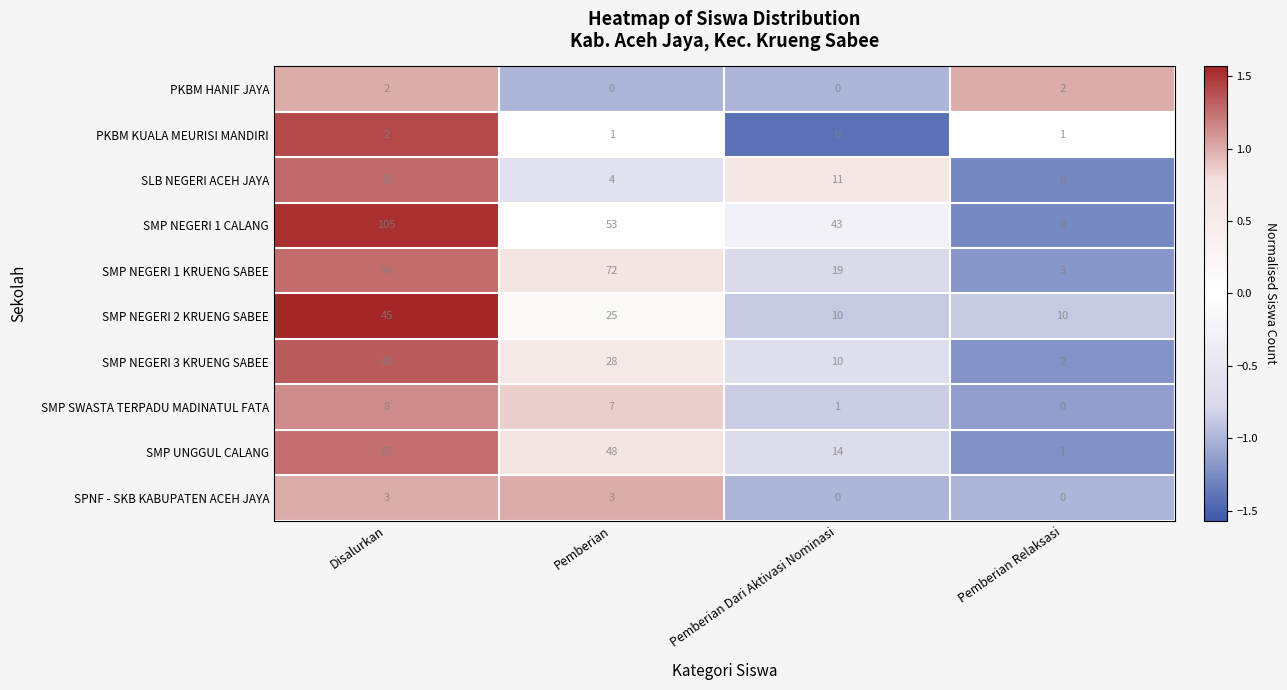

What is the sum of all SPNF - SKB KABUPATEN ACEH JAYA values?

6